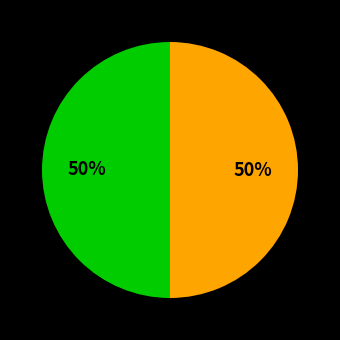

How many slices are in this pie chart?

2